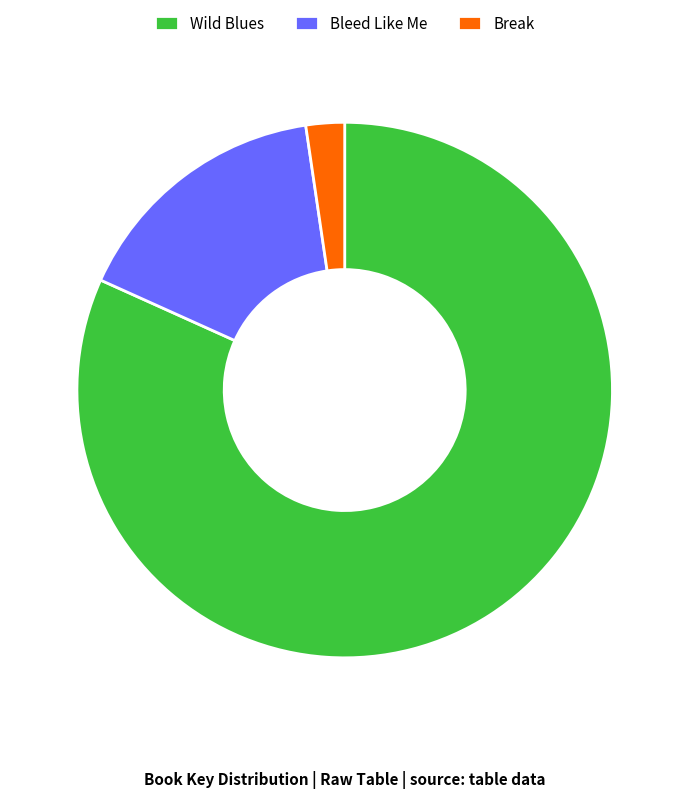

Is the sum of Bleed Like Me and Wild Blues greater than half?

Yes